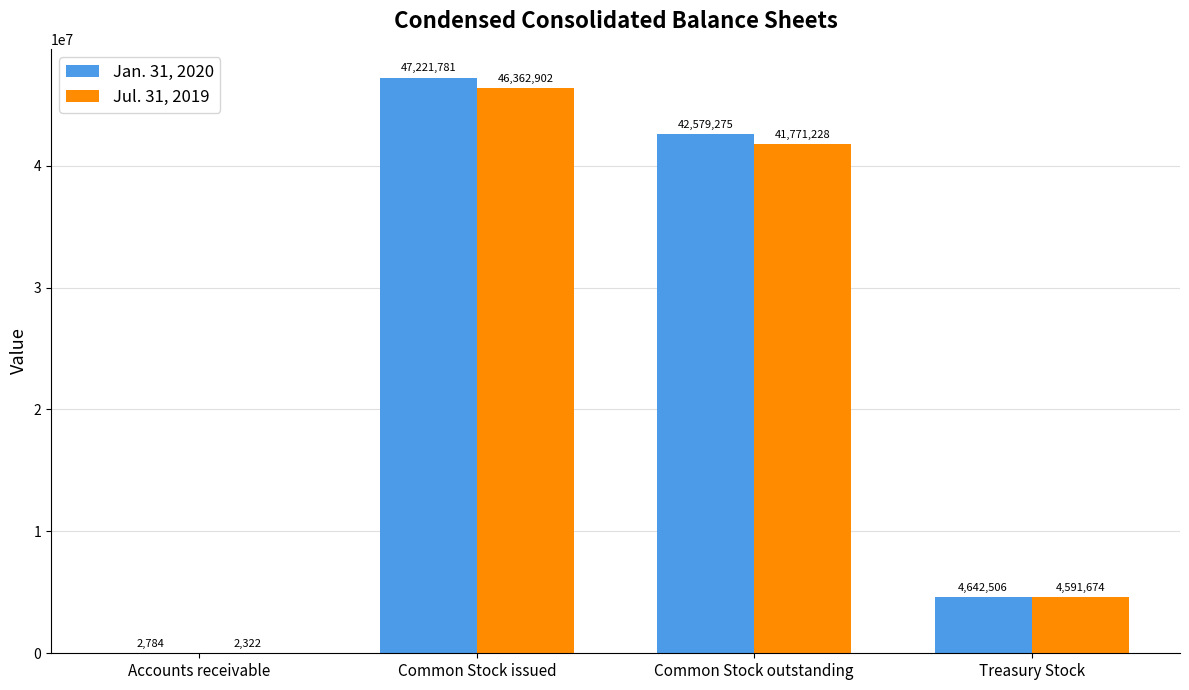

Which series changed the most between Accounts receivable and Common Stock issued?

Jan. 31, 2020